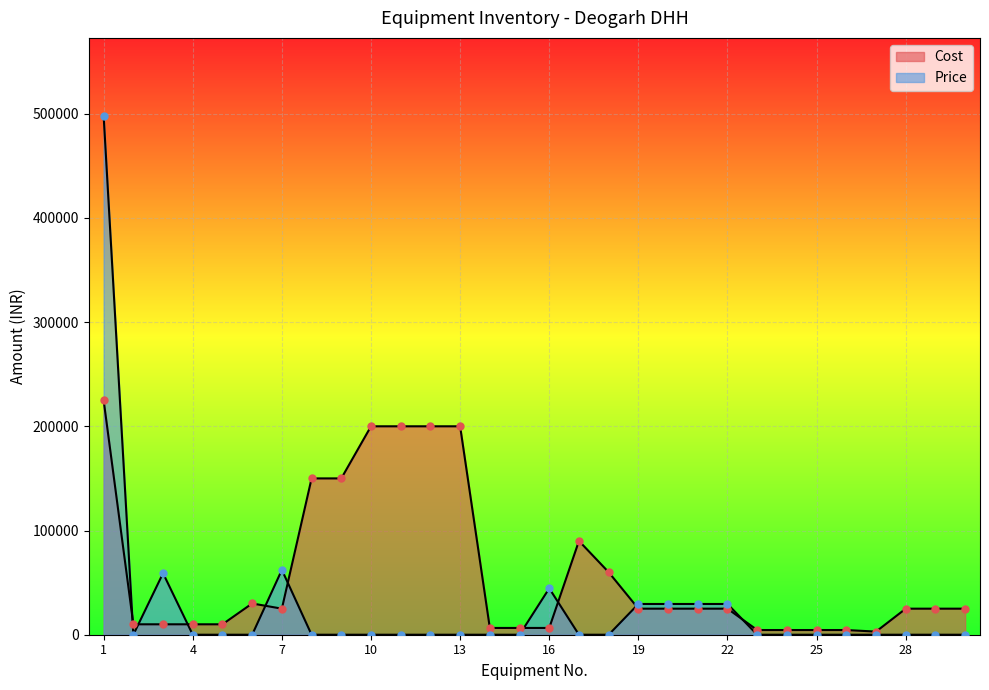

Which series has the widest spread of Y values?

Price